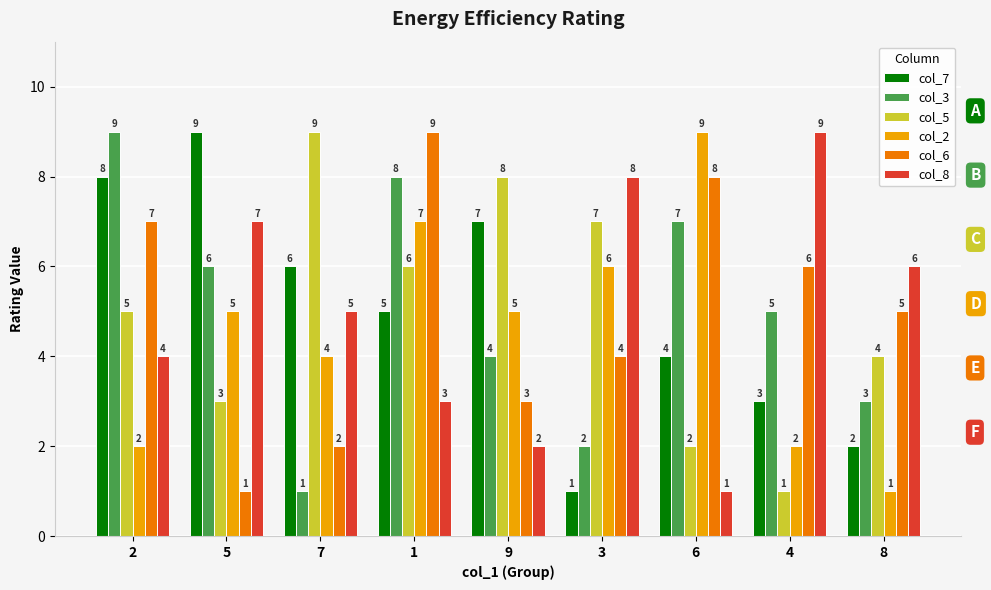

How many bars are there in total?

54